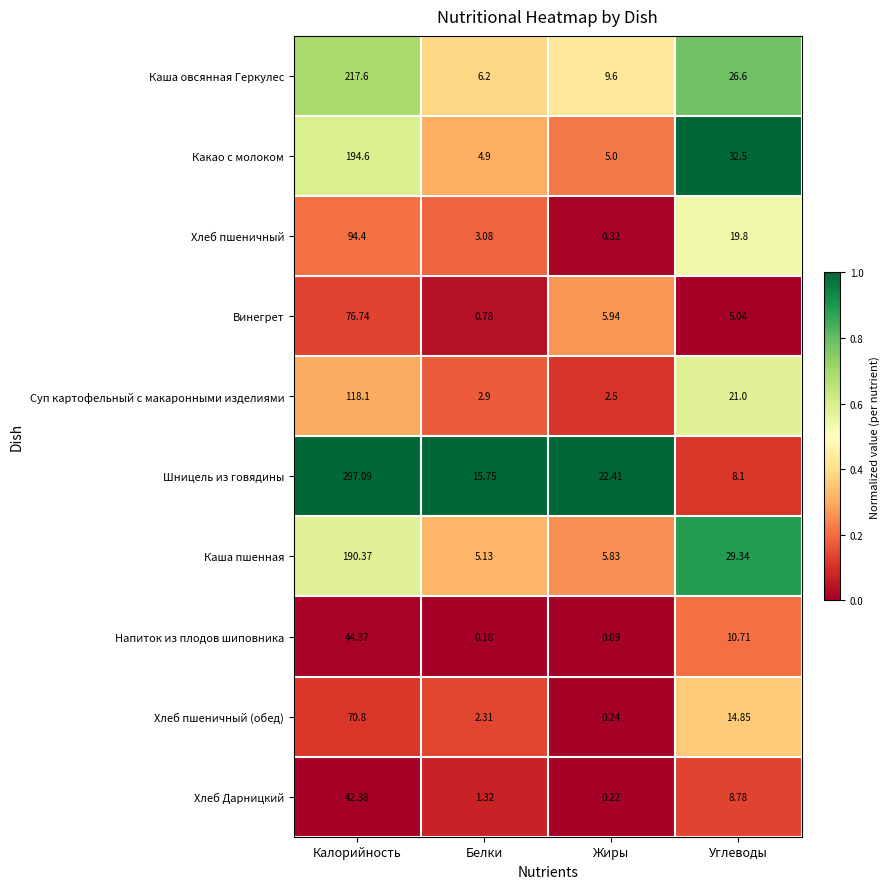

Which series has the largest range (max minus min)?

Шницель из говядины